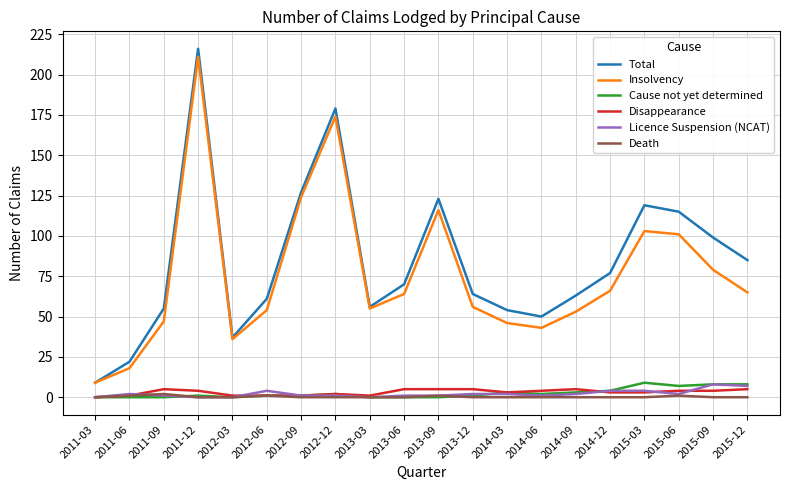

The Death series shows 1 at 2012-06. True or false?

True